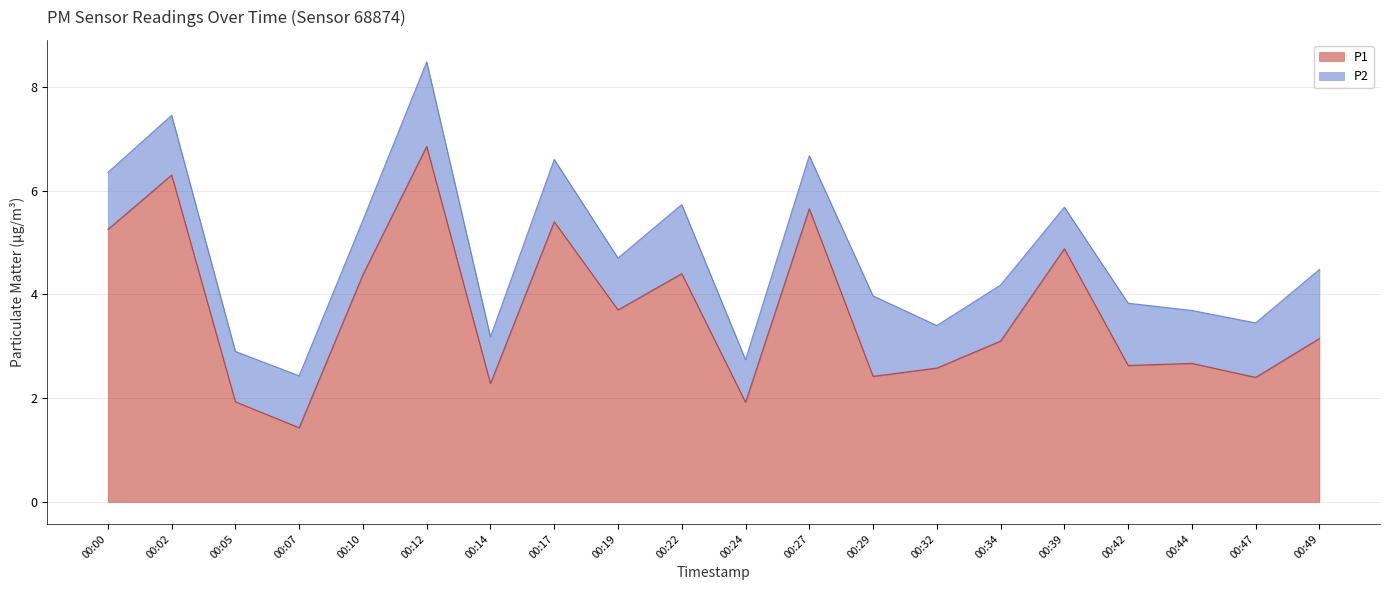

Is it true that the value at 00:44 is 2.7?

True